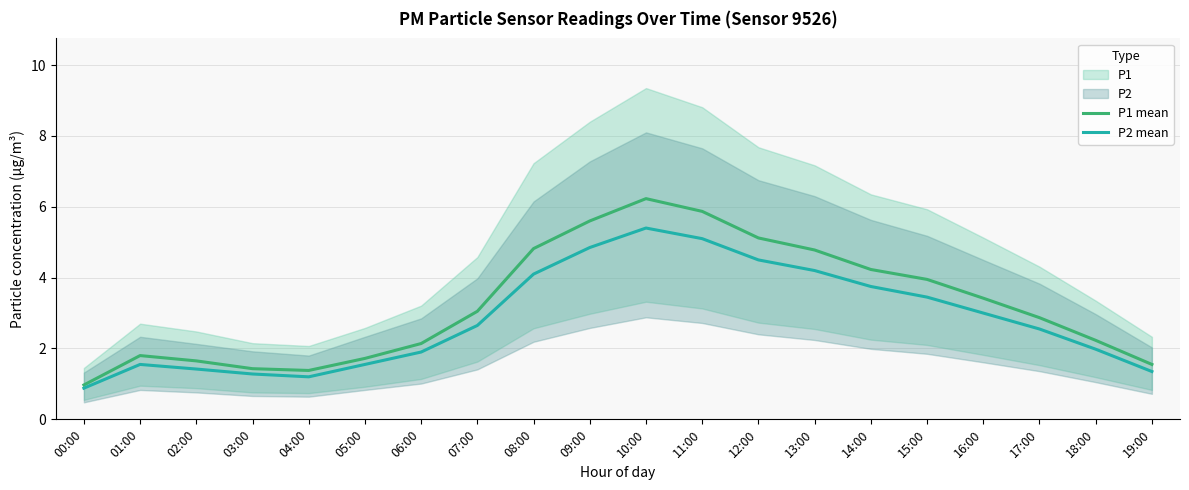

The value of P1 mean at 14:00 is 2.0. True or false?

False